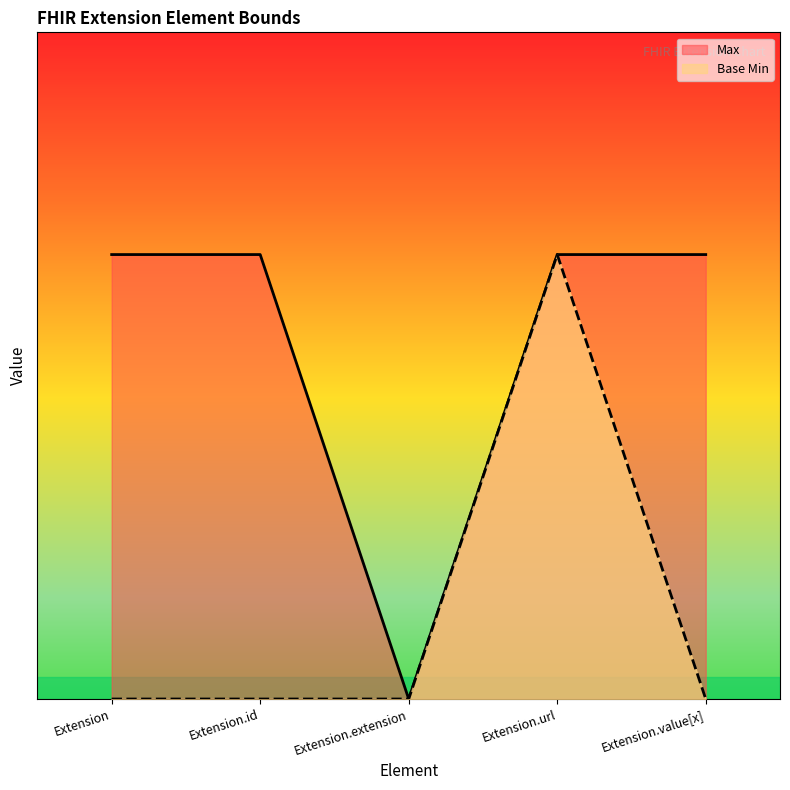

True or false: Max and Base Min intersect in this chart.

False